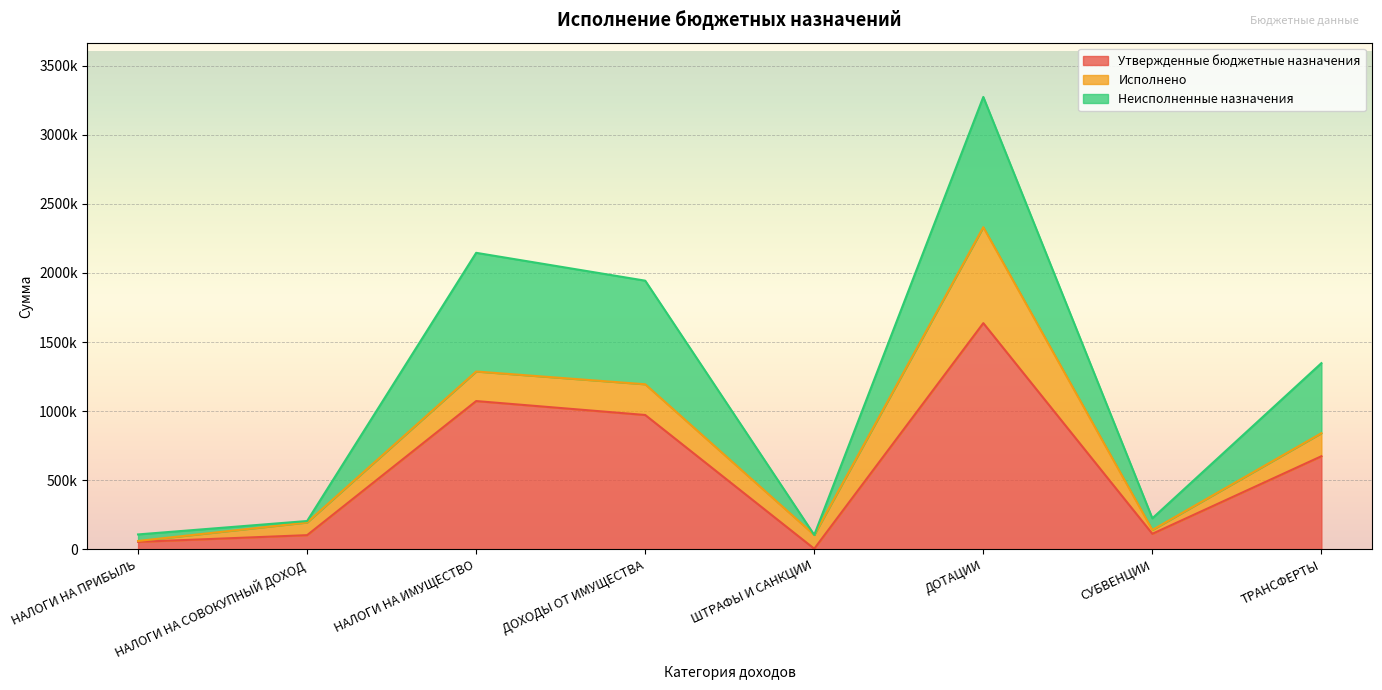

Which series has the largest range (max minus min)?

Утвержденные бюджетные назначения